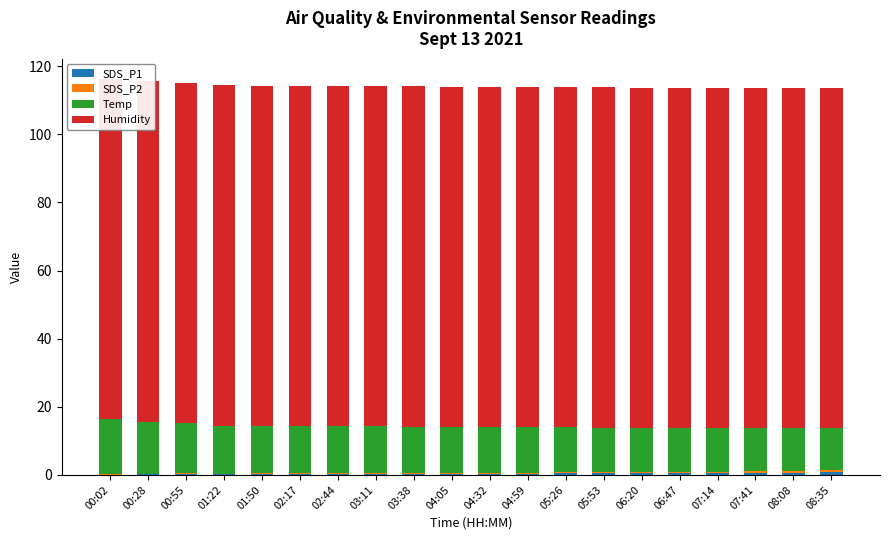

What is the sum of all Humidity values?

1998.0